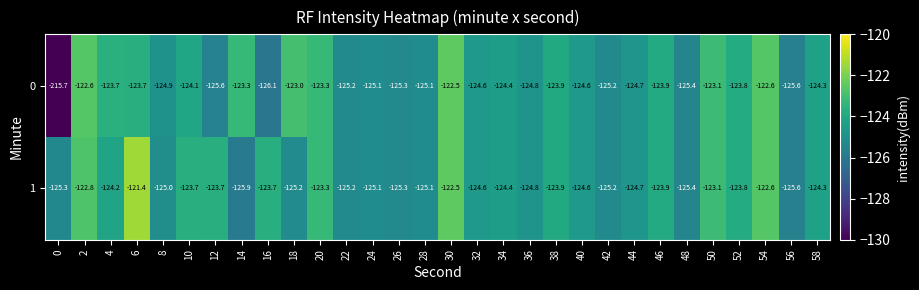

The value of 1 at 28 is -125.1. True or false?

True